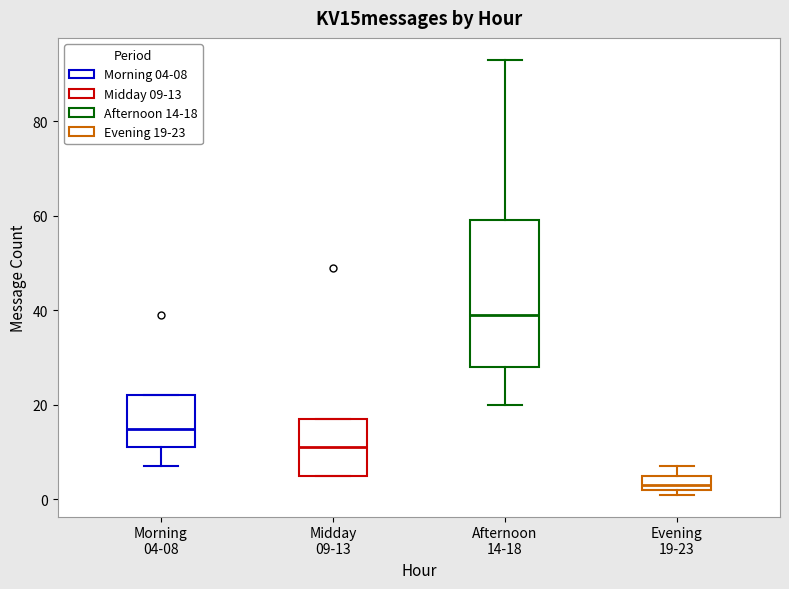

Reading left to right, read every box against the y-axis: the position of its median line, the range the box covers, and the ends of its whiskers. The values are not printed on the chart, so give them approximately, as read against the axis.

Morning 04-08: median 16, box 12 to 22, whiskers 8 to 22
Midday 09-13: median 12, box 6 to 18, whiskers 6 to 18
Afternoon 14-18: median 40, box 28 to 60, whiskers 20 to 94
Evening 19-23: median 4, box 2 to 6, whiskers 2 (just below the box's lower edge) to 8